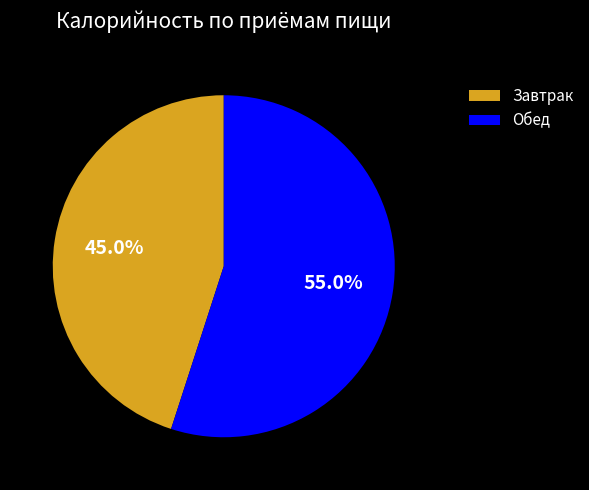

Which category has the smallest portion of the pie?

Завтрак